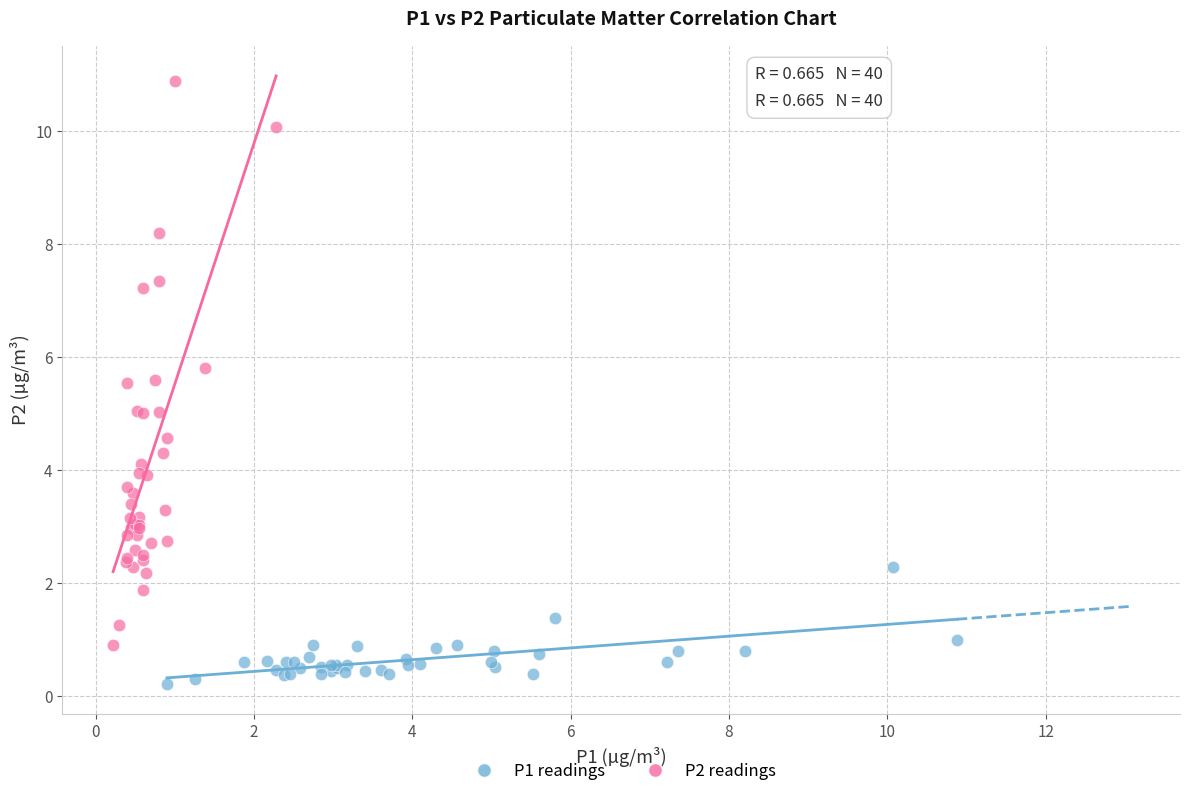

Which series has the largest Y range (max minus min)?

P2 readings